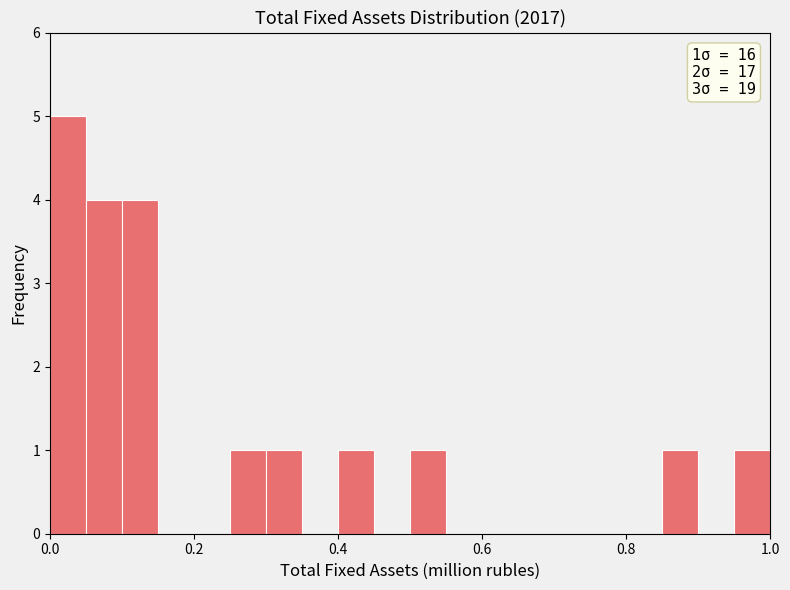

Around what value on the x-axis is the tallest bar? Give the approximate position of its centre, as read against the axis.

0.02